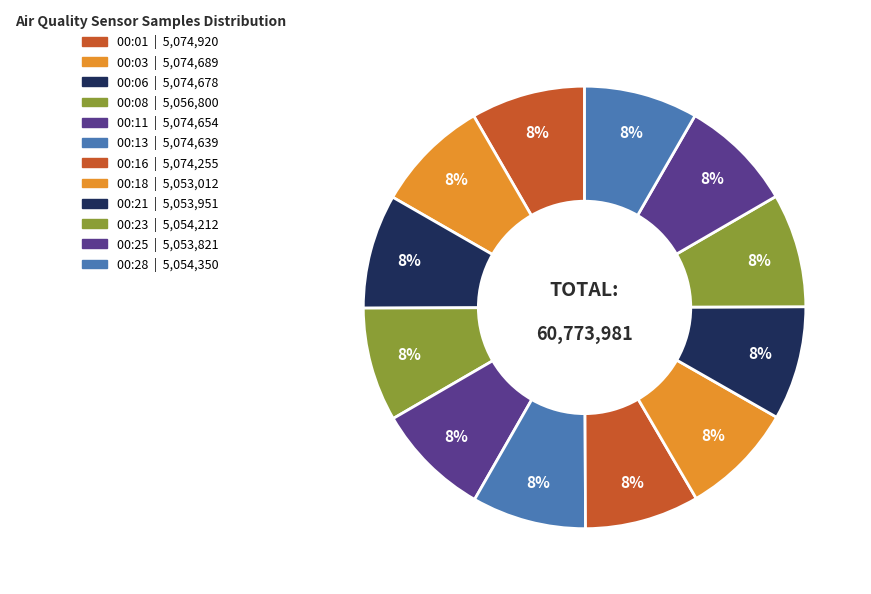

What portion of the pie excludes 00:06?

91.6%